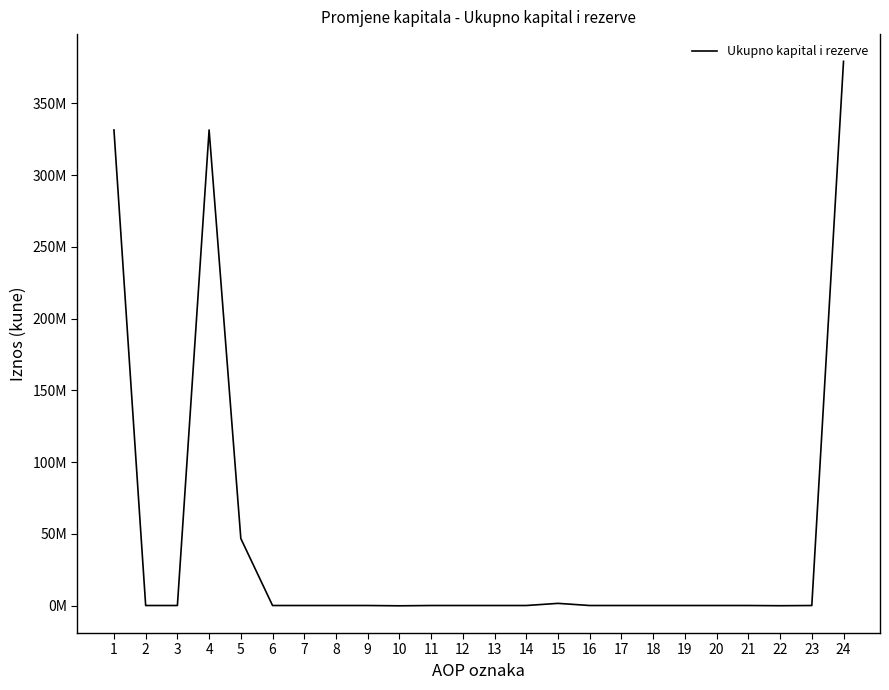

What is the difference between the maximum and second lowest values?

379442070